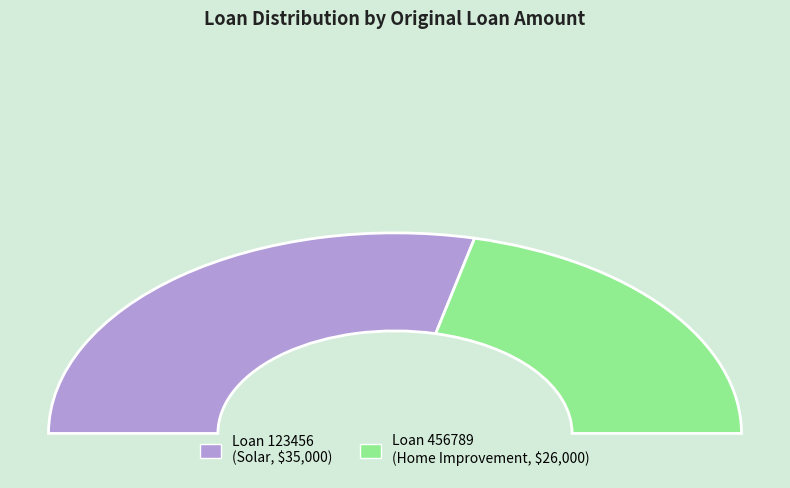

To the nearest percent, what percentage of the pie is 123456?

57%